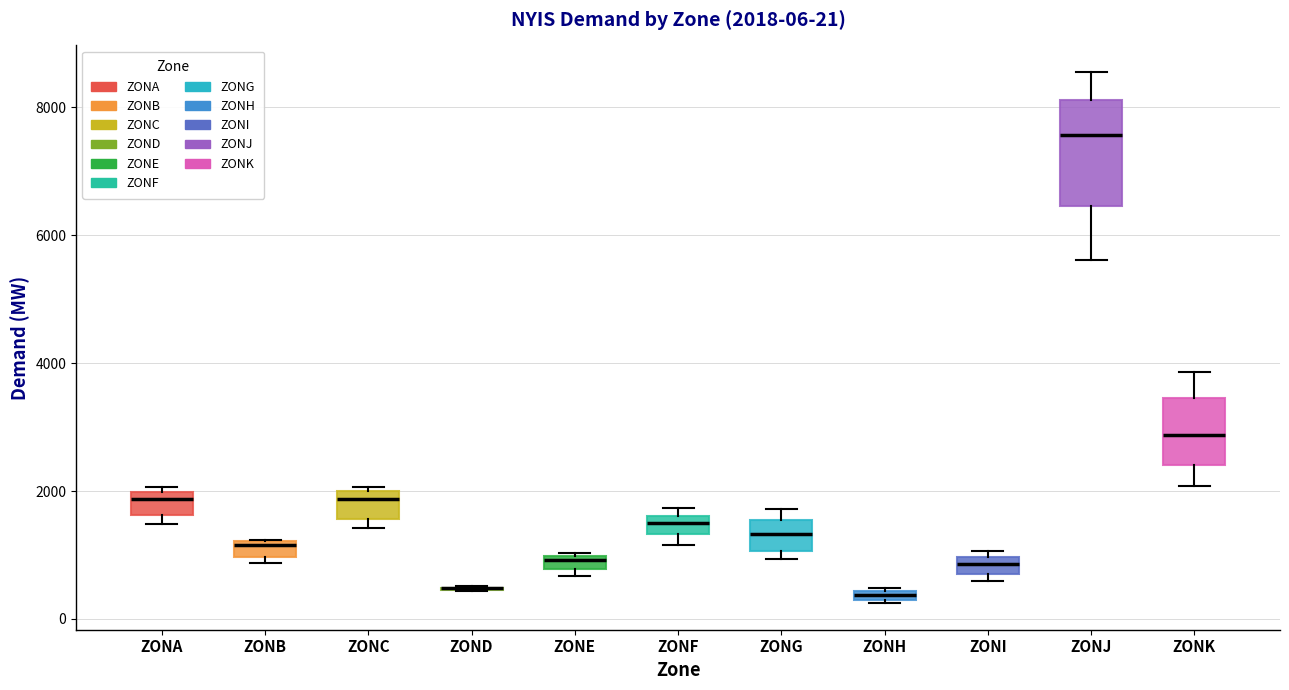

Which box is the tallest, from its lower edge to its upper edge?

ZONJ